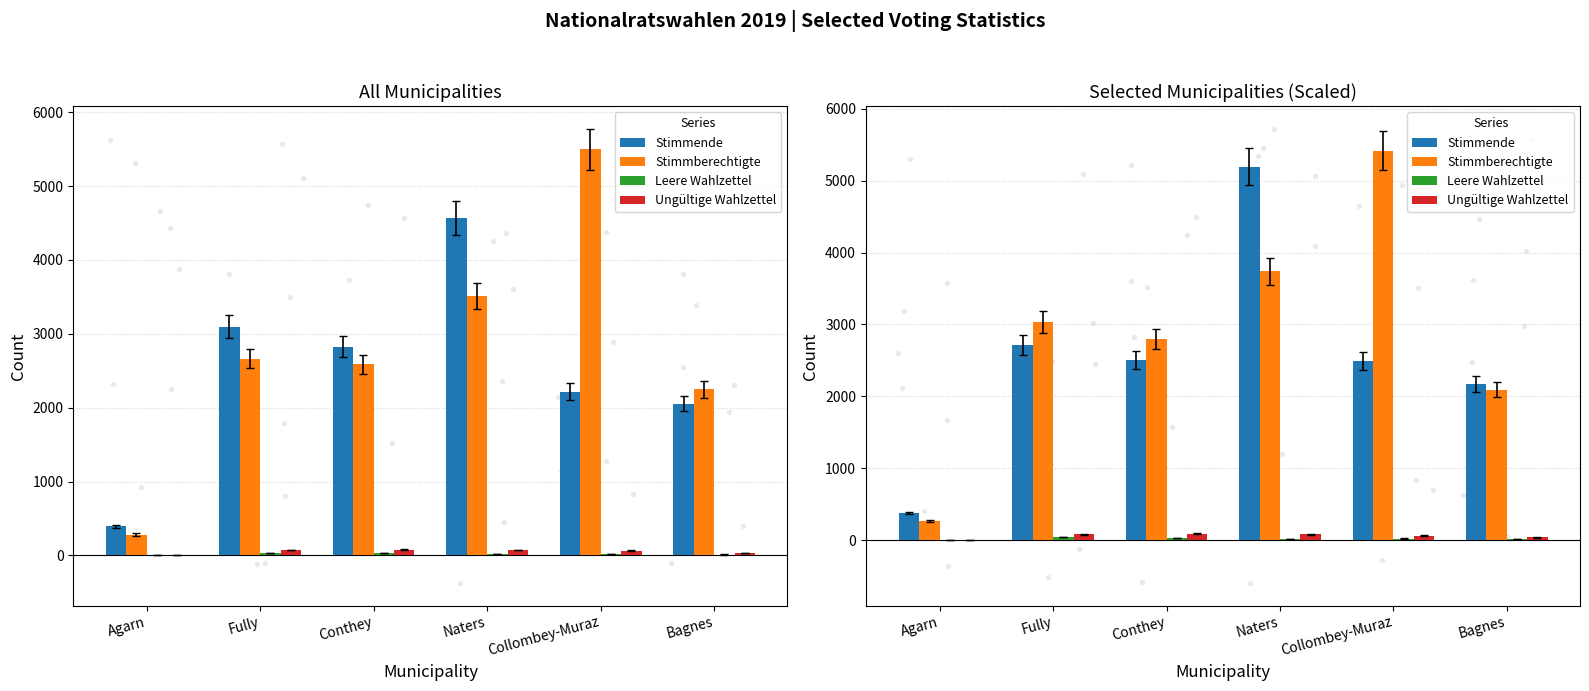

What is the total value across all series at Bagnes?

4318.0